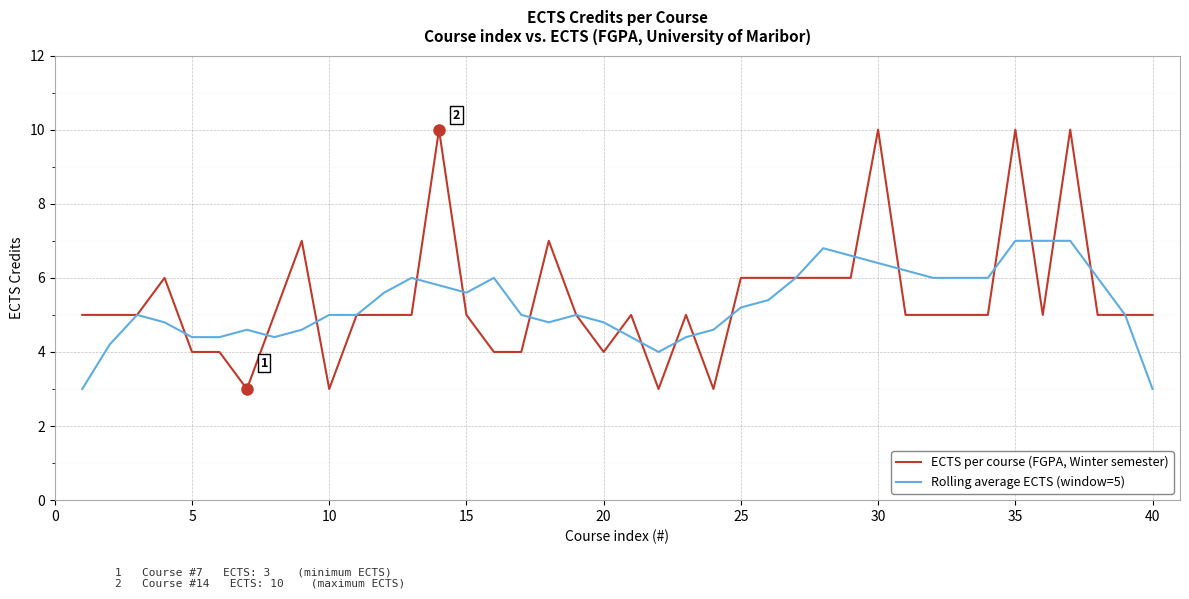

Rank the series by their maximum value, from lowest to highest.

Rolling average ECTS (window=5), ECTS per course (FGPA, Winter semester)